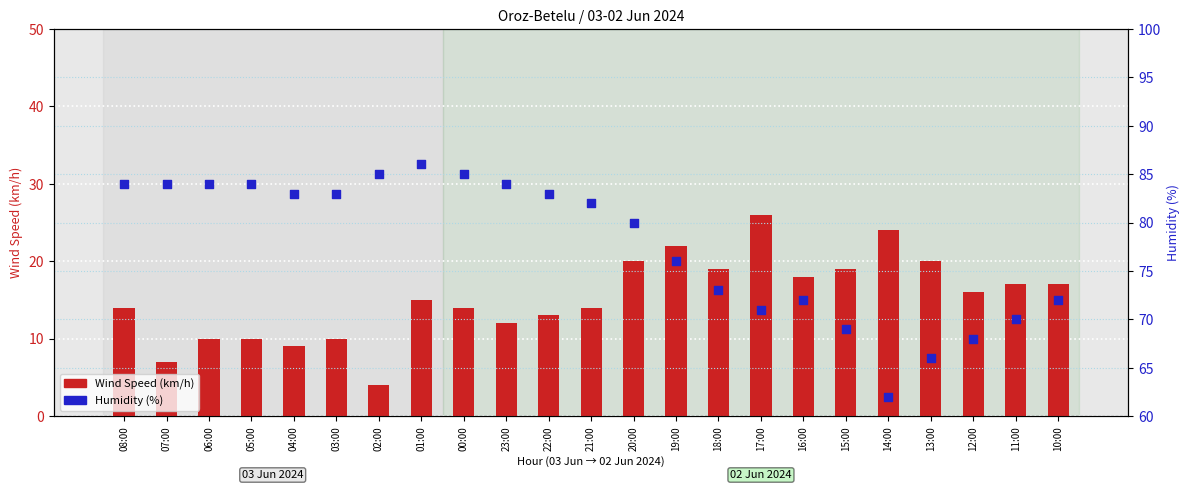

Which series has the largest Y range (max minus min)?

Humidity (%)